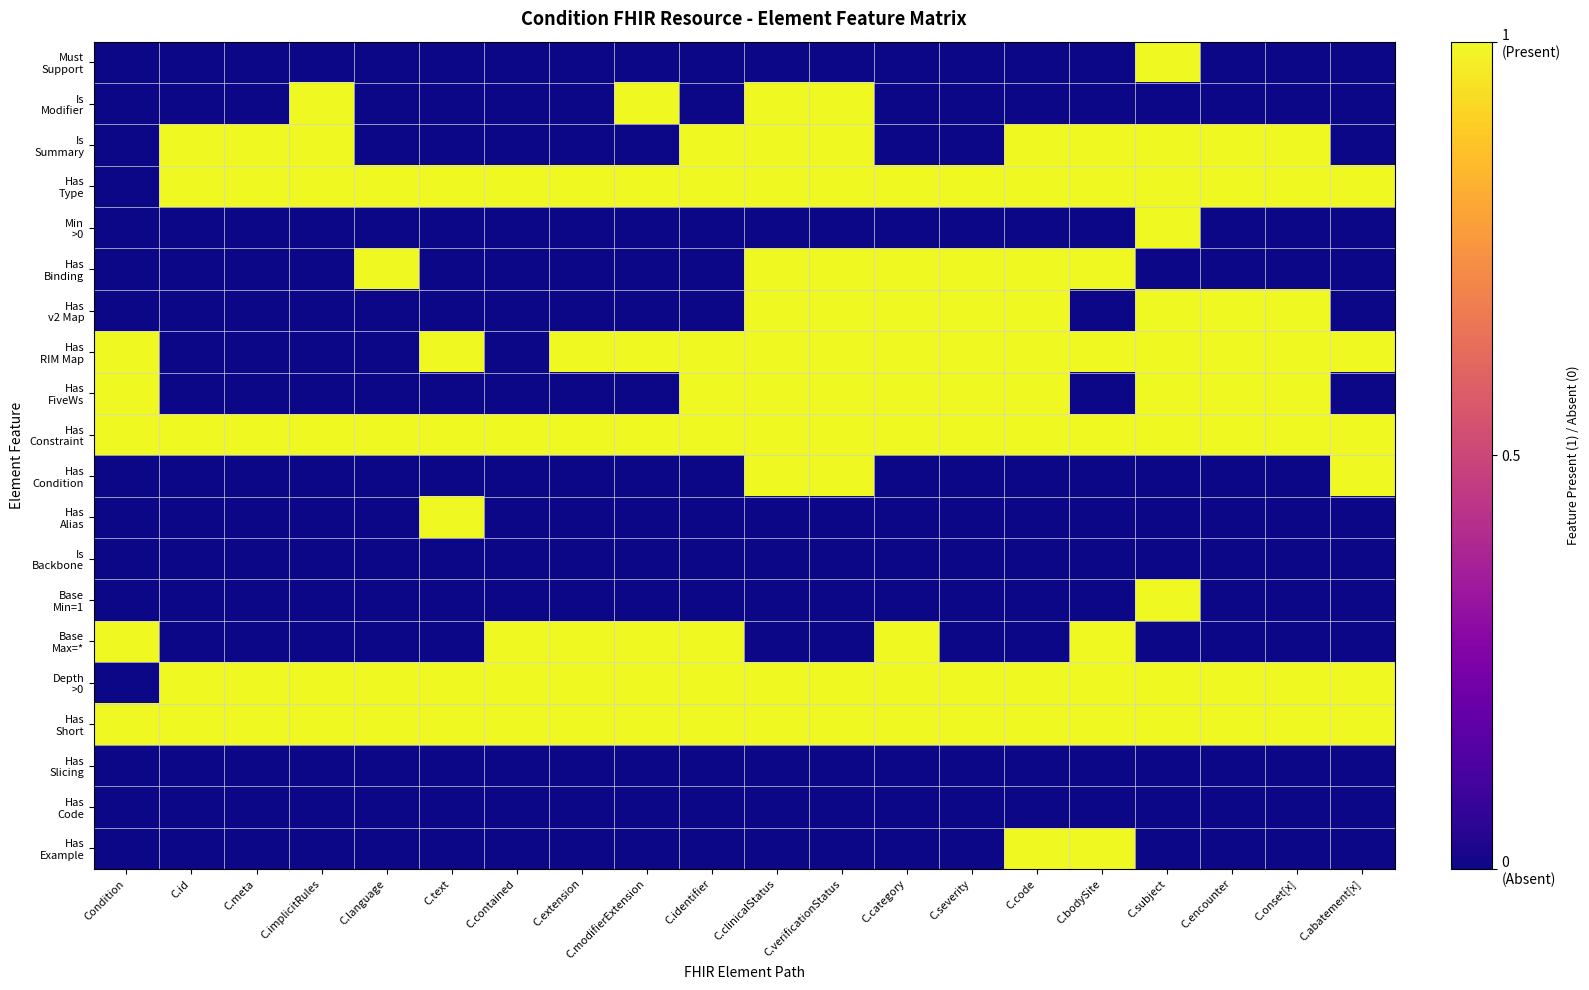

At how many categories does at least one series exceed 0?

20